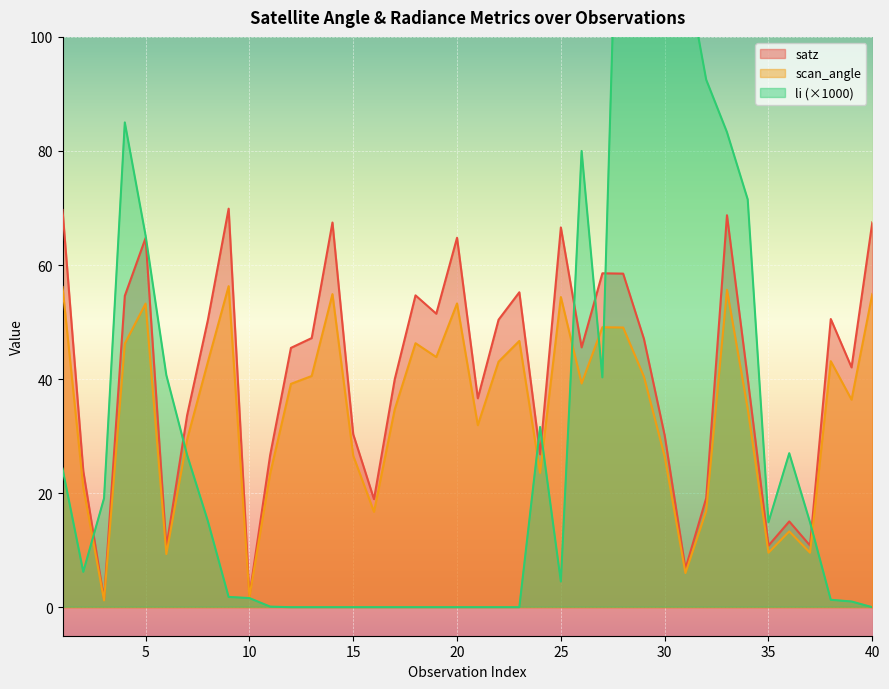

How many times do satz and li cross each other?

8